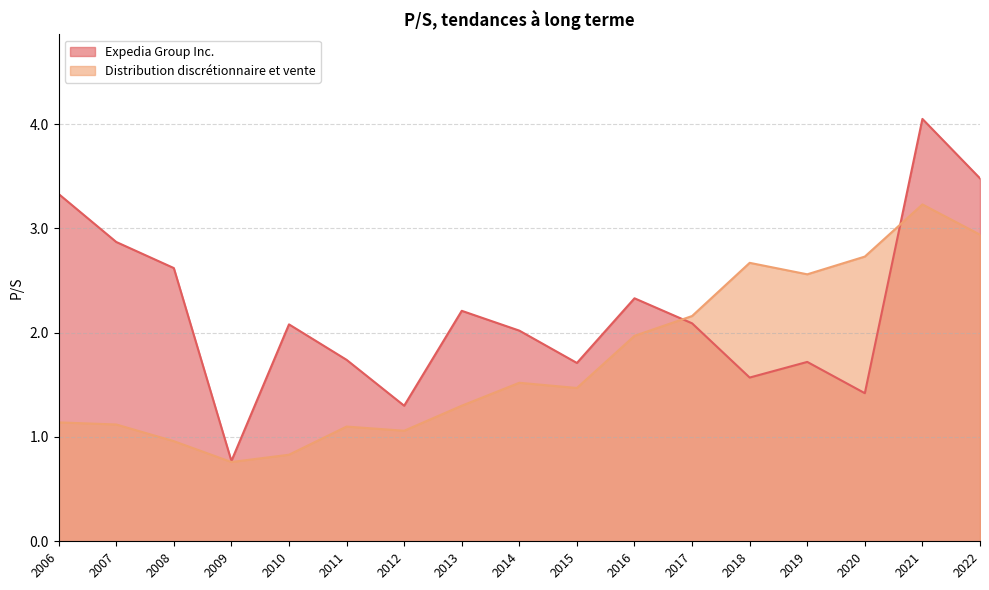

At which category is the sum across all series the highest?

2021